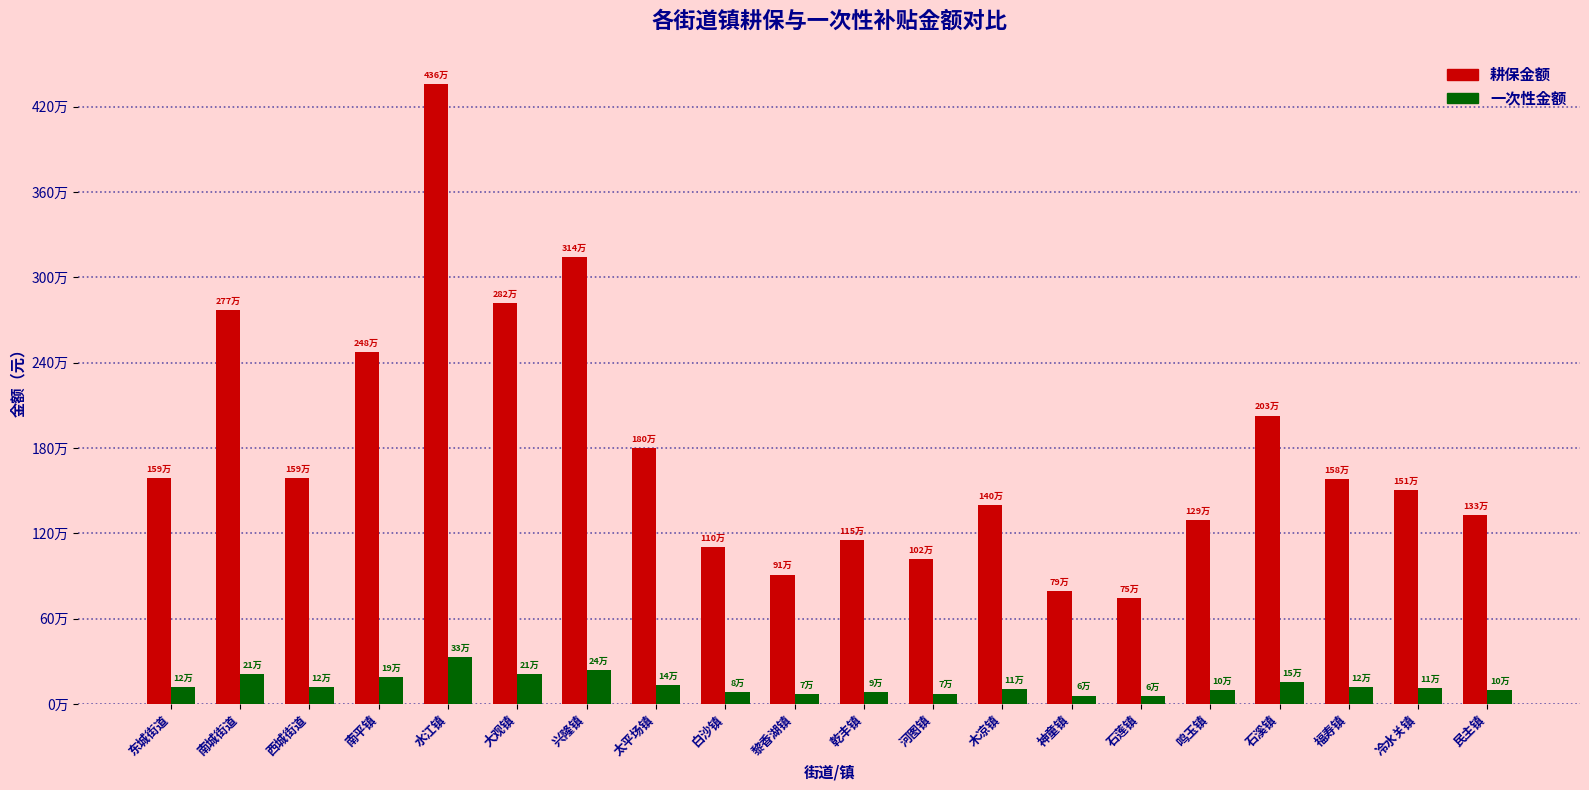

What is the label of the 19th bar from the right?

南城街道